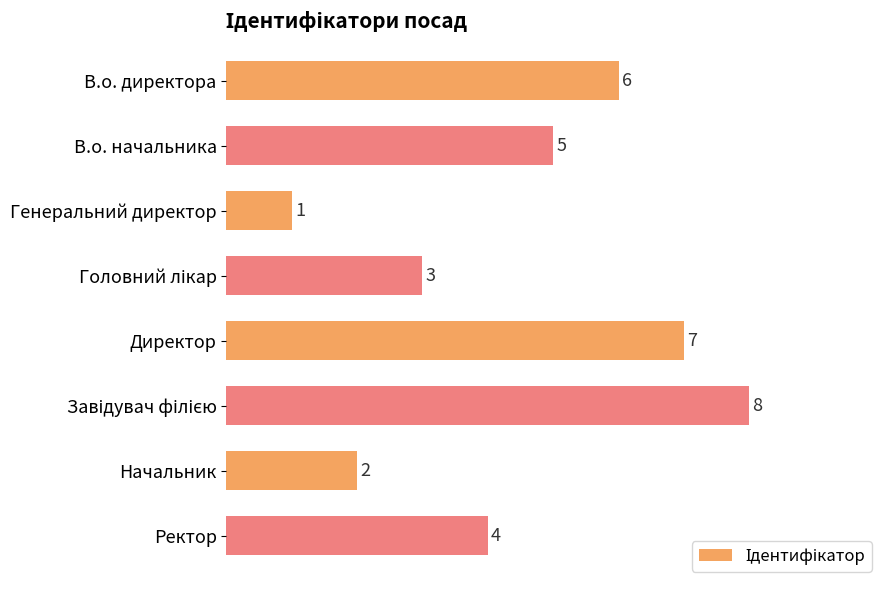

Reading top to bottom, transcribe all the data shown in this chart.

6	5	1	3	7	8	2	4